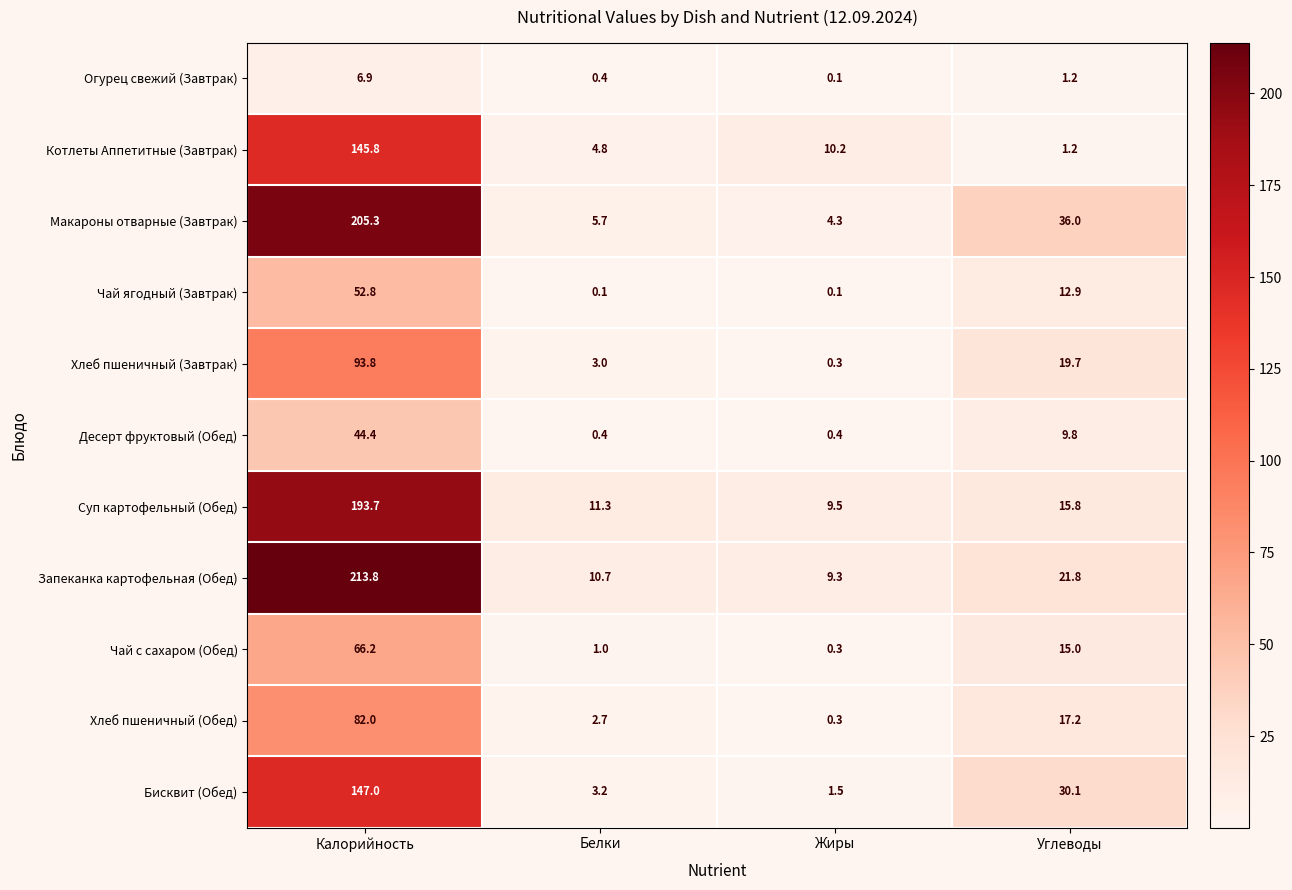

How many data points in Хлеб пшеничный (Завтрак) are above 19?

2